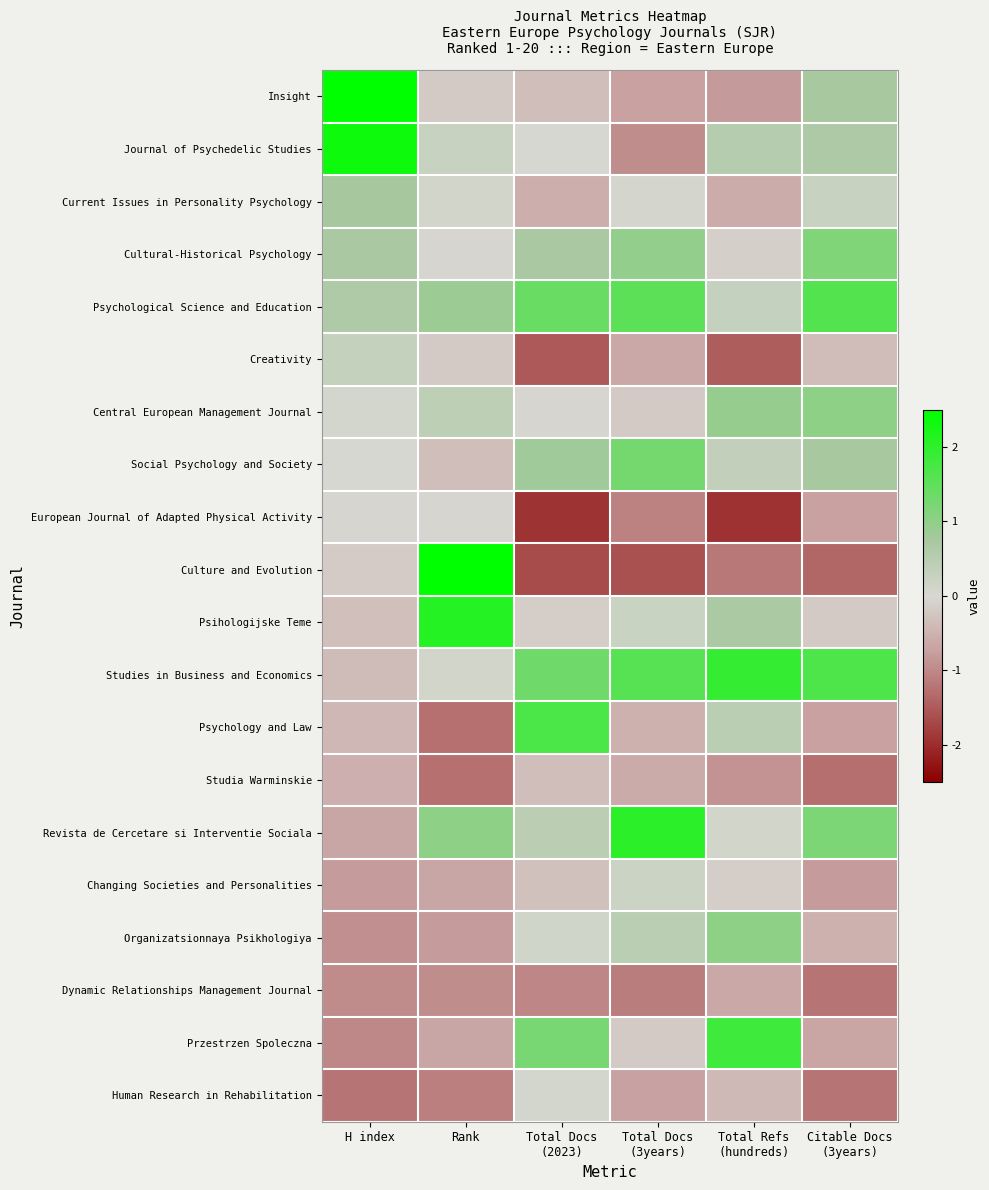

Reading right to left, extract all data points from this chart.

Insight: Citable Docs
(3years)=0.7	Total Refs
(hundreds)=-0.8	Total Docs
(3years)=-0.7	Total Docs
(2023)=-0.3	Rank=-0.2	H index=2.6
Journal of Psychedelic Studies: Citable Docs
(3years)=0.7	Total Refs
(hundreds)=0.5	Total Docs
(3years)=-1.0	Total Docs
(2023)=0.0	Rank=0.3	H index=2.4
Current Issues in Personality Psychology: Citable Docs
(3years)=0.3	Total Refs
(hundreds)=-0.6	Total Docs
(3years)=0.0	Total Docs
(2023)=-0.6	Rank=0.1	H index=0.8
Cultural-Historical Psychology: Citable Docs
(3years)=1.2	Total Refs
(hundreds)=-0.1	Total Docs
(3years)=1.0	Total Docs
(2023)=0.7	Rank=-0.0	H index=0.7
Psychological Science and Education: Citable Docs
(3years)=1.6	Total Refs
(hundreds)=0.3	Total Docs
(3years)=1.5	Total Docs
(2023)=1.4	Rank=0.9	H index=0.6
Creativity: Citable Docs
(3years)=-0.4	Total Refs
(hundreds)=-1.5	Total Docs
(3years)=-0.6	Total Docs
(2023)=-1.5	Rank=-0.2	H index=0.3
Central European Management Journal: Citable Docs
(3years)=1.0	Total Refs
(hundreds)=0.9	Total Docs
(3years)=-0.2	Total Docs
(2023)=-0.0	Rank=0.4	H index=0.1
Social Psychology and Society: Citable Docs
(3years)=0.7	Total Refs
(hundreds)=0.3	Total Docs
(3years)=1.3	Total Docs
(2023)=0.8	Rank=-0.3	H index=-0.0
European Journal of Adapted Physical Activity: Citable Docs
(3years)=-0.7	Total Refs
(hundreds)=-1.9	Total Docs
(3years)=-1.1	Total Docs
(2023)=-1.9	Rank=-0.0	H index=-0.0
Culture and Evolution: Citable Docs
(3years)=-1.4	Total Refs
(hundreds)=-1.2	Total Docs
(3years)=-1.6	Total Docs
(2023)=-1.7	Rank=2.6	H index=-0.2
Psihologijske Teme: Citable Docs
(3years)=-0.2	Total Refs
(hundreds)=0.7	Total Docs
(3years)=0.2	Total Docs
(2023)=-0.1	Rank=2.1	H index=-0.3
Studies in Business and Economics: Citable Docs
(3years)=1.7	Total Refs
(hundreds)=1.9	Total Docs
(3years)=1.6	Total Docs
(2023)=1.3	Rank=0.1	H index=-0.4
Psychology and Law: Citable Docs
(3years)=-0.7	Total Refs
(hundreds)=0.5	Total Docs
(3years)=-0.5	Total Docs
(2023)=1.7	Rank=-1.3	H index=-0.4
Studia Warminskie: Citable Docs
(3years)=-1.3	Total Refs
(hundreds)=-0.9	Total Docs
(3years)=-0.6	Total Docs
(2023)=-0.3	Rank=-1.3	H index=-0.5
Revista de Cercetare si Interventie Sociala: Citable Docs
(3years)=1.2	Total Refs
(hundreds)=0.1	Total Docs
(3years)=2.0	Total Docs
(2023)=0.4	Rank=1.0	H index=-0.7
Changing Societies and Personalities: Citable Docs
(3years)=-0.8	Total Refs
(hundreds)=-0.1	Total Docs
(3years)=0.2	Total Docs
(2023)=-0.3	Rank=-0.6	H index=-0.8
Organizatsionnaya Psikhologiya: Citable Docs
(3years)=-0.5	Total Refs
(hundreds)=1.0	Total Docs
(3years)=0.5	Total Docs
(2023)=0.1	Rank=-0.8	H index=-0.9
Dynamic Relationships Management Journal: Citable Docs
(3years)=-1.2	Total Refs
(hundreds)=-0.6	Total Docs
(3years)=-1.1	Total Docs
(2023)=-1.0	Rank=-1.0	H index=-1.0
Przestrzen Spoleczna: Citable Docs
(3years)=-0.7	Total Refs
(hundreds)=1.9	Total Docs
(3years)=-0.2	Total Docs
(2023)=1.2	Rank=-0.6	H index=-1.0
Human Research in Rehabilitation: Citable Docs
(3years)=-1.2	Total Refs
(hundreds)=-0.4	Total Docs
(3years)=-0.7	Total Docs
(2023)=0.1	Rank=-1.1	H index=-1.2